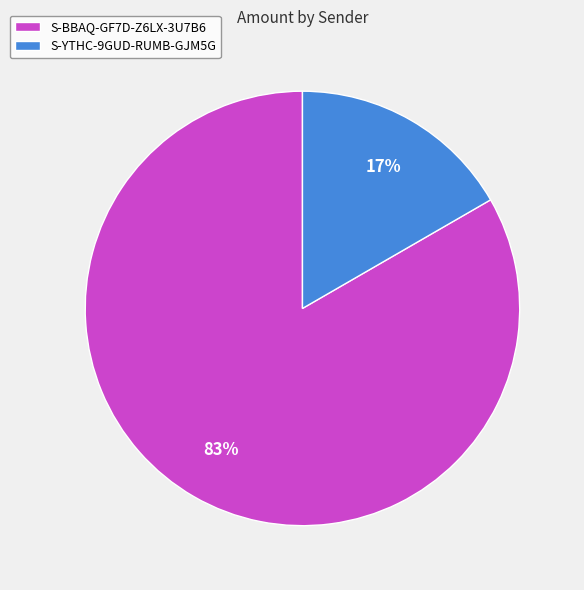

How many slices are in this pie chart?

2